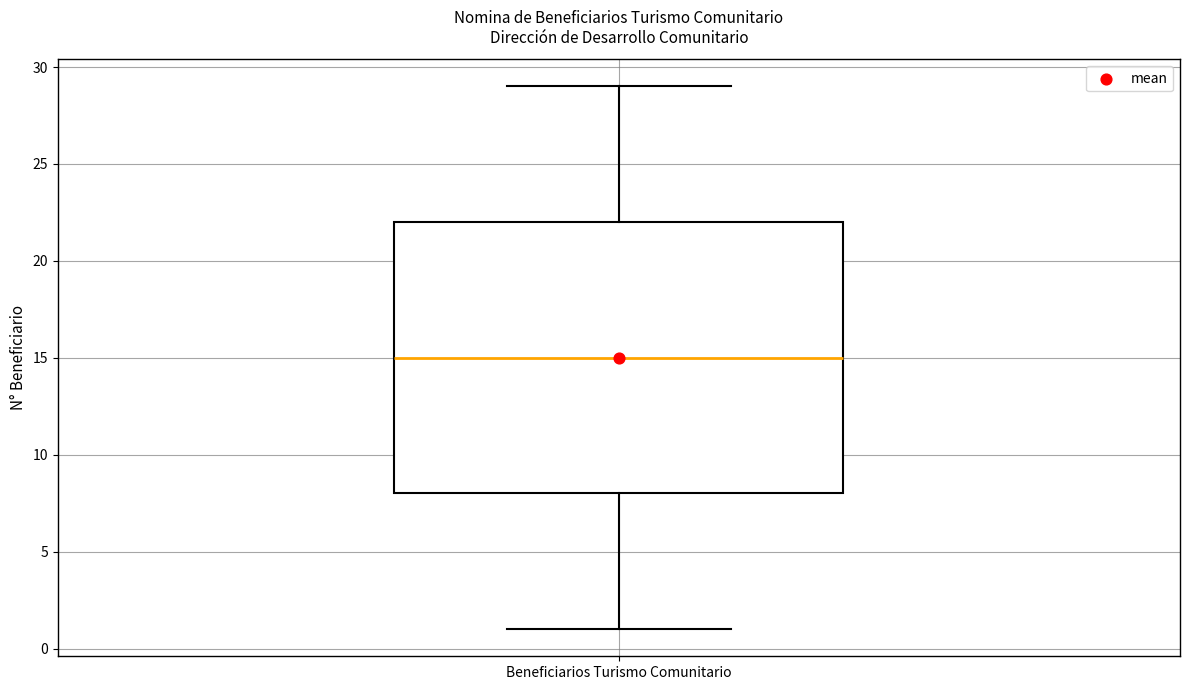

Read this box plot against the y-axis: the position of the median line, the range covered by the box, and the ends of both whiskers. The values are not printed on the chart, so give them approximately, as read against the axis.

median 15, box 8 to 22, whiskers 1 to 29